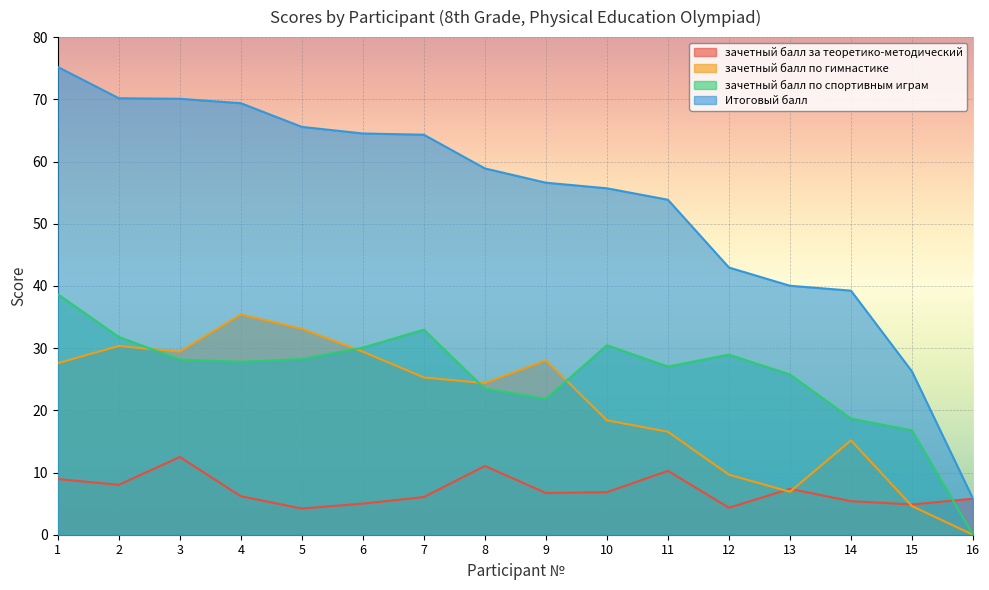

Reading left to right, list all the values displayed in this chart.

зачетный балл за теоретико-методический: 8.9	8.0	12.5	6.2	4.2	5.0	6.1	11.1	6.7	6.8	10.3	4.3	7.4	5.4	4.9	5.8
зачетный балл по гимнастике: 27.6	30.3	29.4	35.4	33.1	29.4	25.3	24.4	28.0	18.4	16.6	9.7	6.9	15.2	4.6	0.0
зачетный балл по спортивным играм: 38.7	31.8	28.2	27.8	28.3	30.1	33.0	23.5	21.8	30.5	27.0	29.0	25.8	18.7	16.8	0.0
Итоговый балл: 75.2	70.2	70.1	69.4	65.6	64.5	64.3	58.9	56.6	55.7	53.9	43.0	40.0	39.2	26.2	5.8